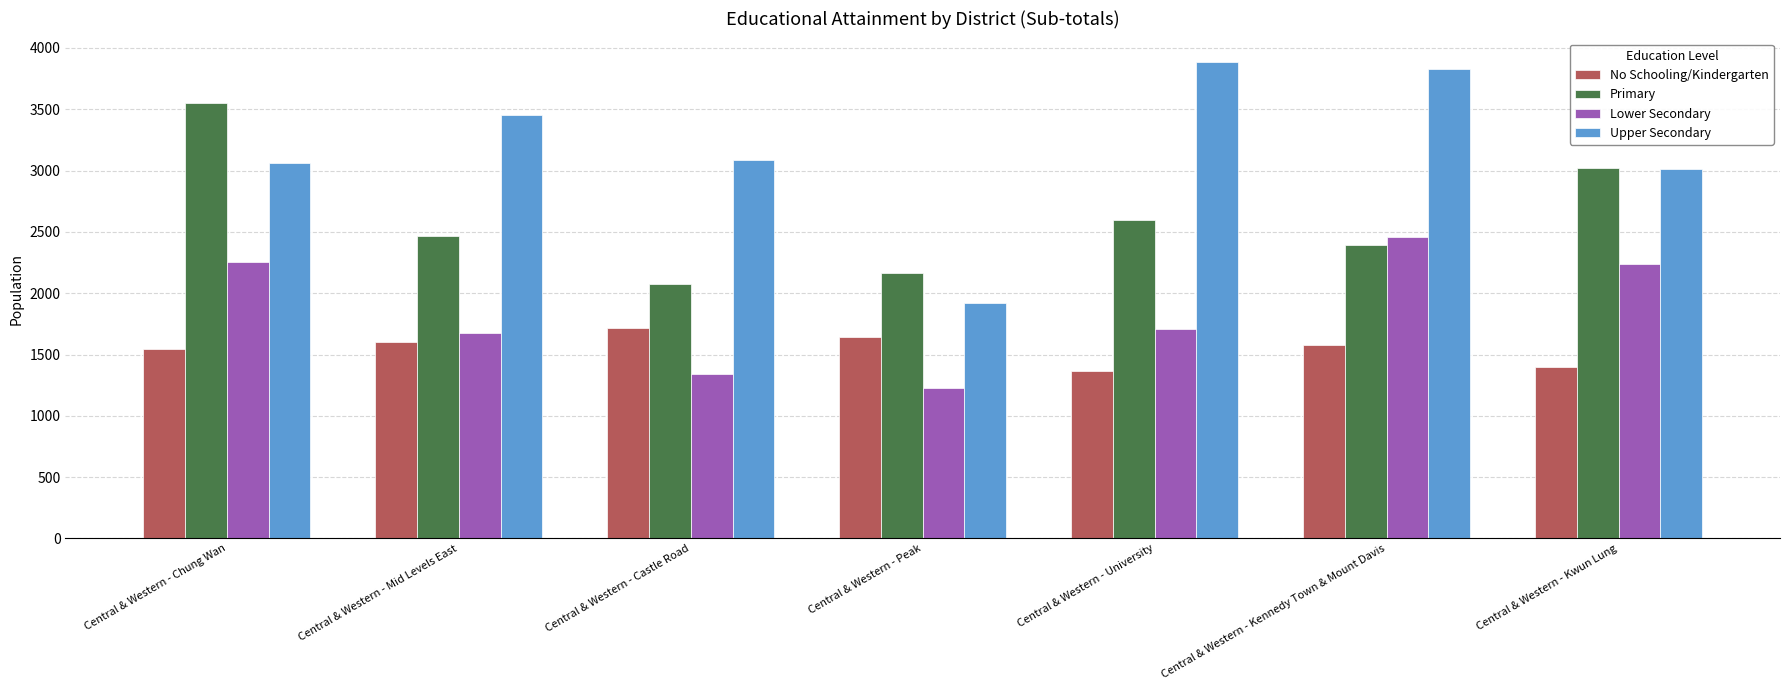

What position from the right is Central & Western - Peak?

4